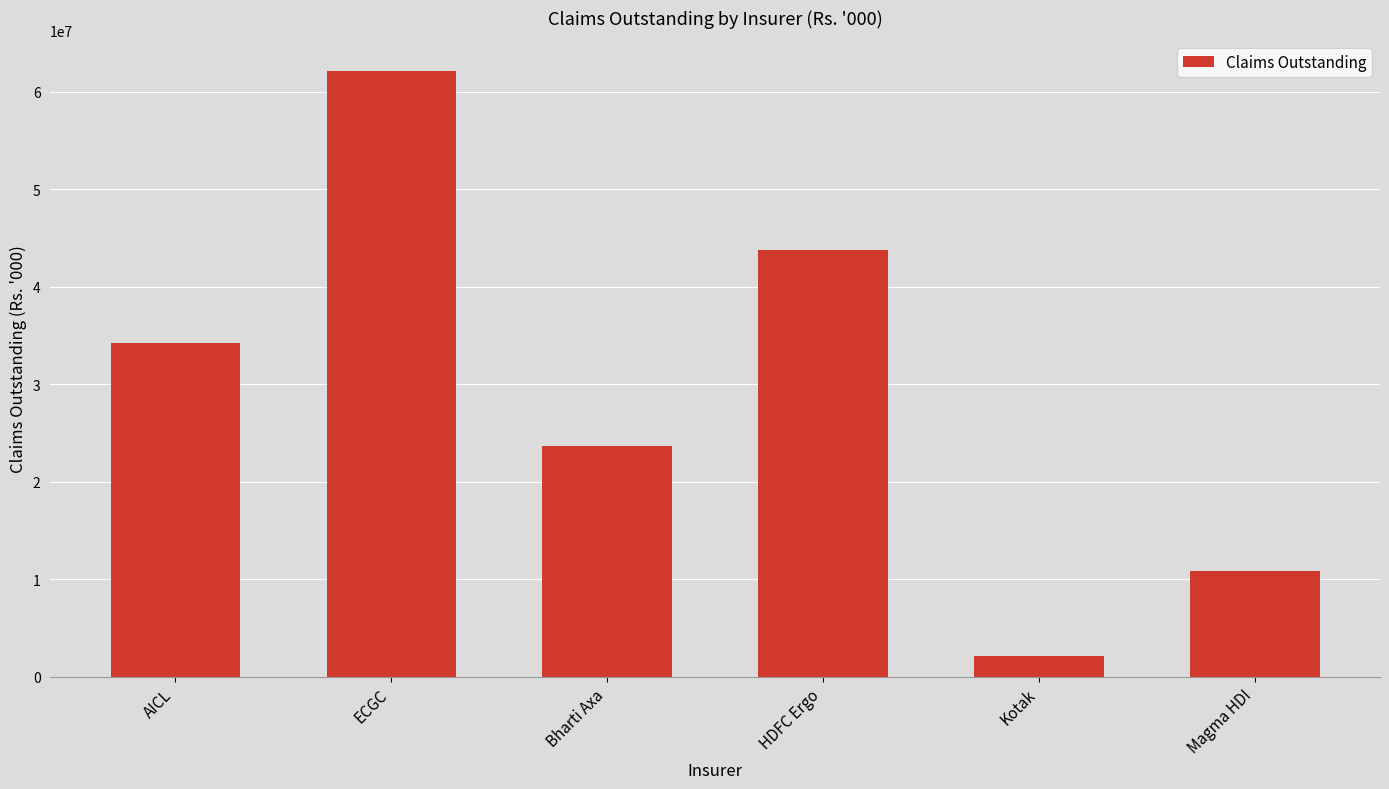

List the labels in order of value, largest first.

ECGC, HDFC Ergo, AICL, Bharti Axa, Magma HDI, Kotak